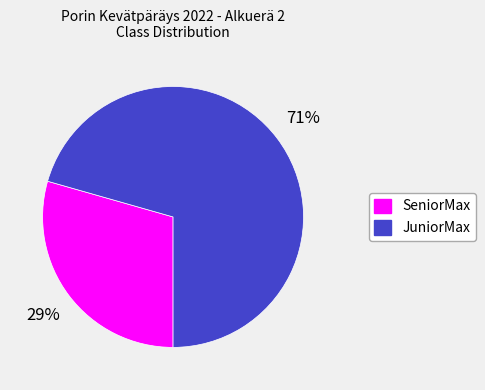

Count the number of slices in the pie.

2